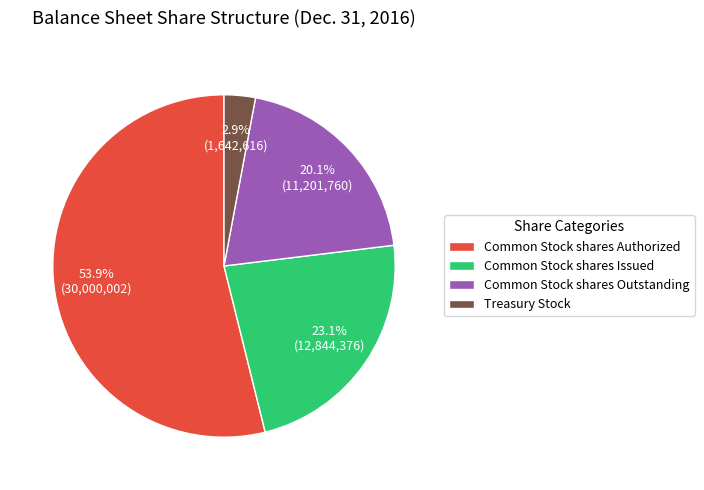

Which has a higher value, Common Stock shares Authorized or Common Stock shares Issued?

Common Stock shares Authorized